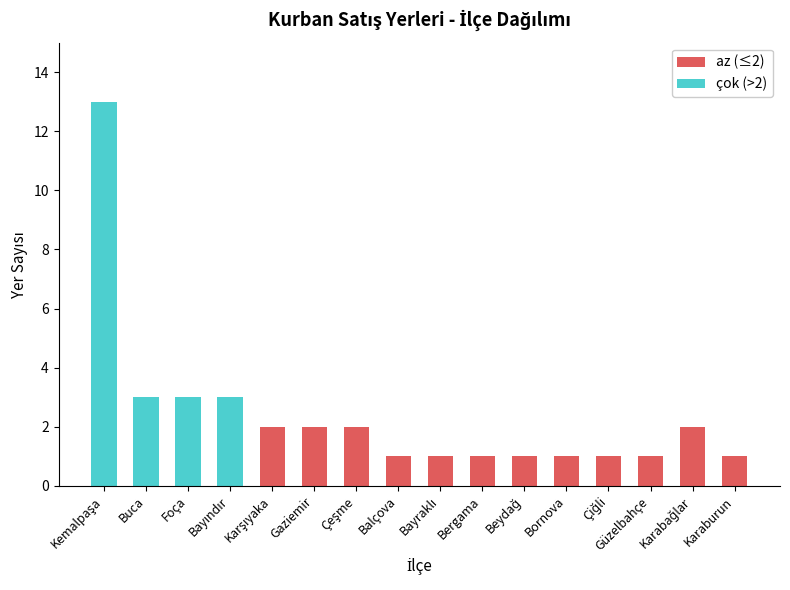

What is the difference between the maximum and minimum values?

12